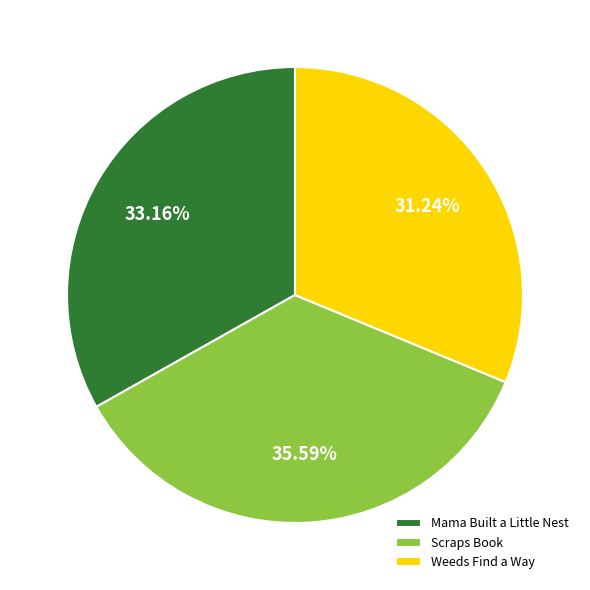

Approximately how many times larger is the value at Scraps Book compared to Weeds Find a Way?

1.1